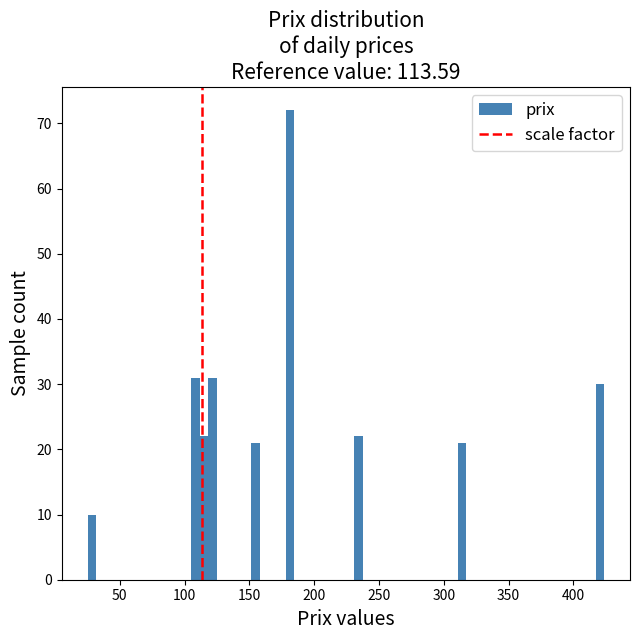

Read against the x-axis, roughly where is the centre of the tallest bar?

180